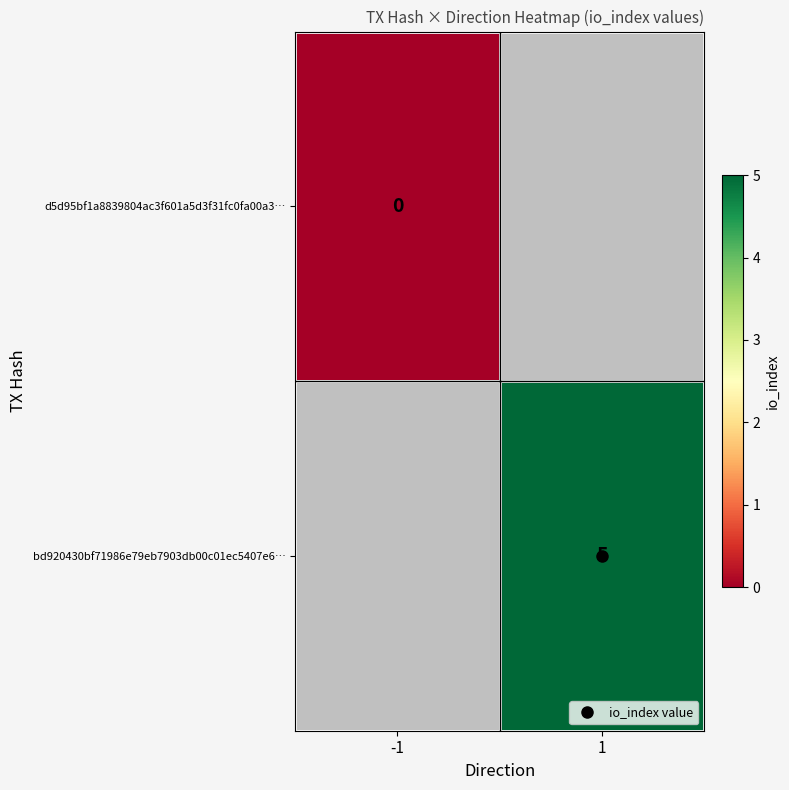

At which label does d5d95bf1a8839804ac3f601a5d3f31fc0fa00a3… reach its peak?

-1